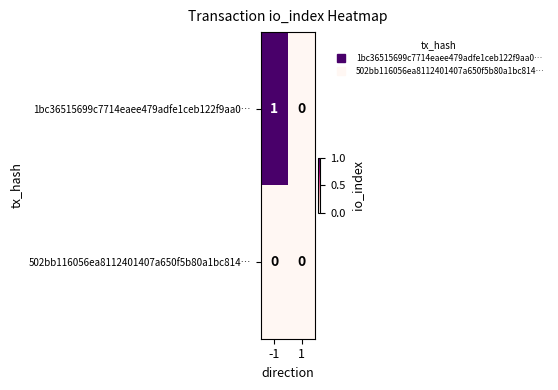

Which series has the largest total across all categories?

1bc36515699c7714eaee479adfe1ceb122f9aa0…